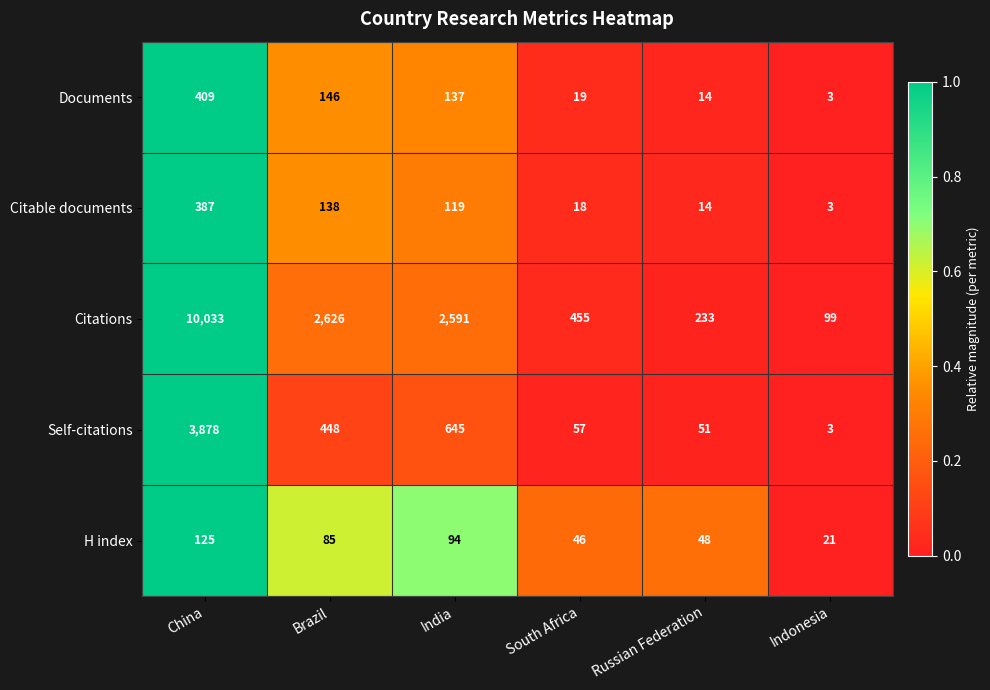

List the series in order of their peak value, lowest first.

H index, Citable documents, Documents, Self-citations, Citations